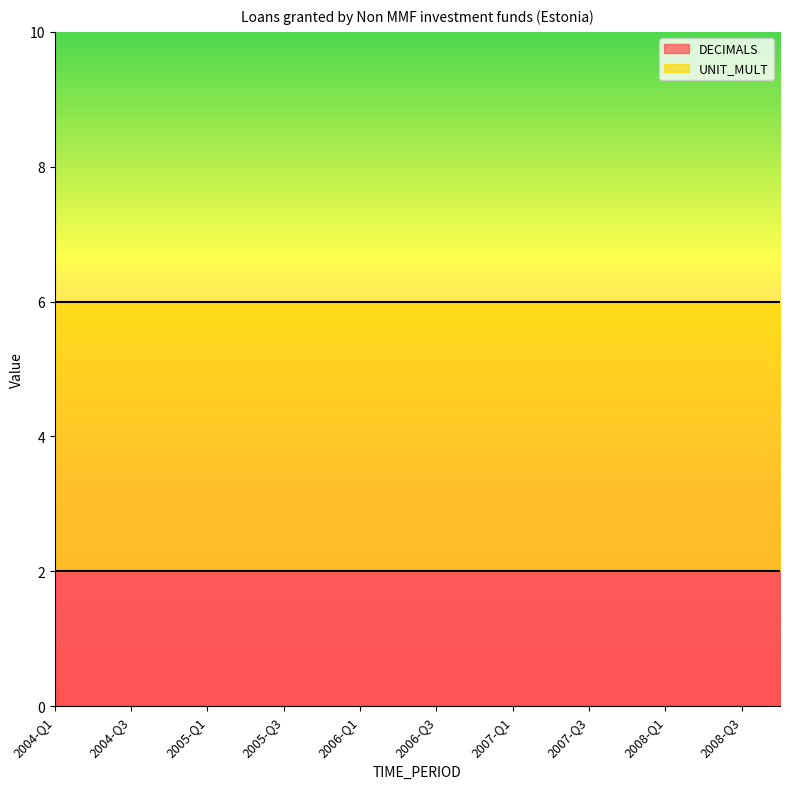

Reading left to right, transcribe all the data shown in this chart.

DECIMALS: 2	2	2	2	2	2	2	2	2	2	2	2	2	2	2	2	2	2	2	2
UNIT_MULT: 6	6	6	6	6	6	6	6	6	6	6	6	6	6	6	6	6	6	6	6